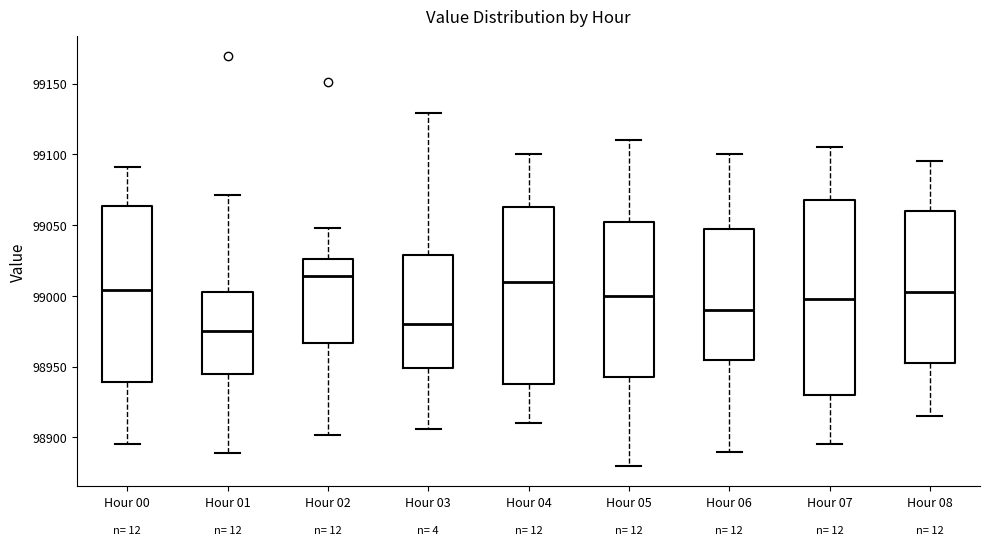

Reading left to right, read every box against the y-axis: the position of its median line, the range the box covers, and the ends of its whiskers. The values are not printed on the chart, so give them approximately, as read against the axis.

Hour 00: median 99005, box 98940 to 99065, whiskers 98895 to 99090
Hour 01: median 98975, box 98945 to 99005, whiskers 98890 to 99070
Hour 02: median 99015, box 98965 to 99025, whiskers 98900 to 99050
Hour 03: median 98980, box 98950 to 99030, whiskers 98905 to 99130
Hour 04: median 99010, box 98940 to 99065, whiskers 98910 to 99100
Hour 05: median 99000, box 98945 to 99055, whiskers 98880 to 99110
Hour 06: median 98990, box 98955 to 99050, whiskers 98890 to 99100
Hour 07: median 99000, box 98930 to 99070, whiskers 98895 to 99105
Hour 08: median 99005, box 98955 to 99060, whiskers 98915 to 99095